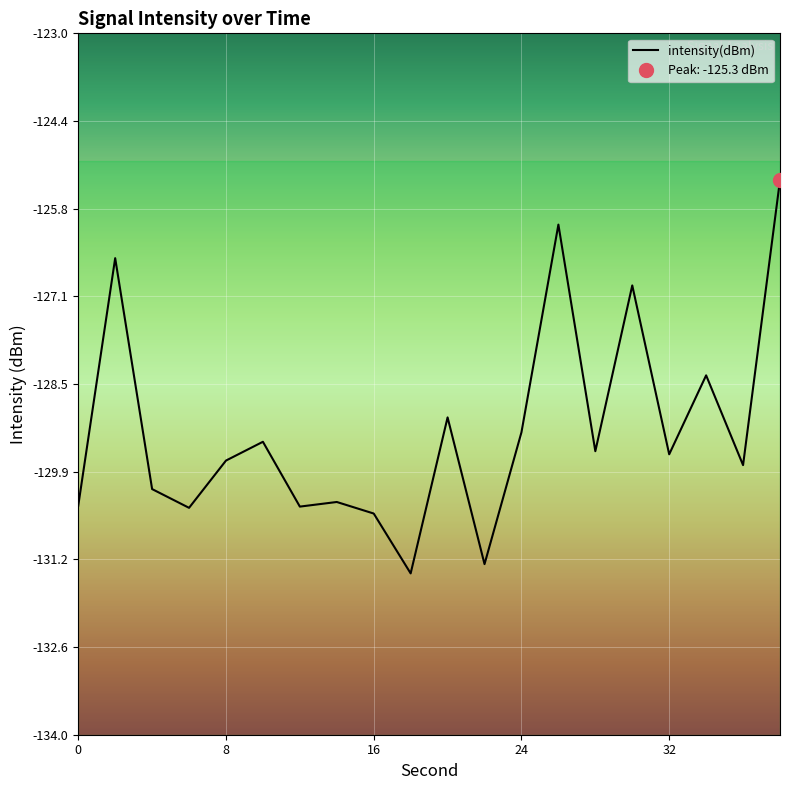

What is the lowest value of the intensity(dBm) series?

-131.5